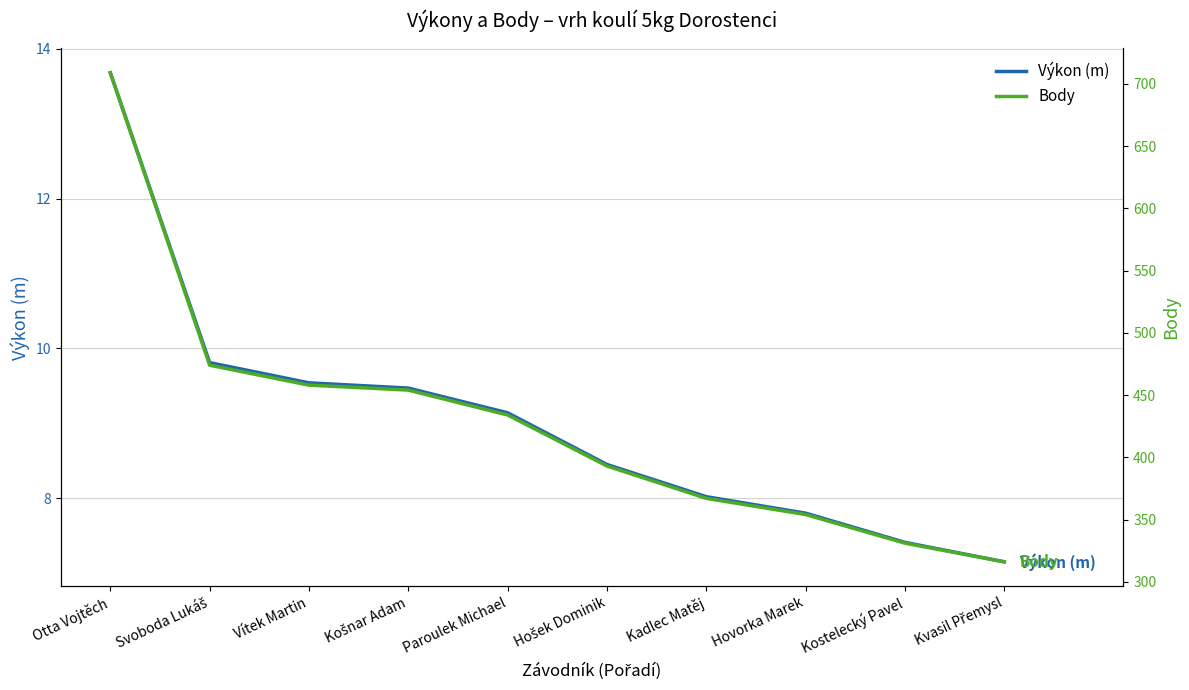

What is the value of the Výkon (m) point at the 4th from the left?

9.5